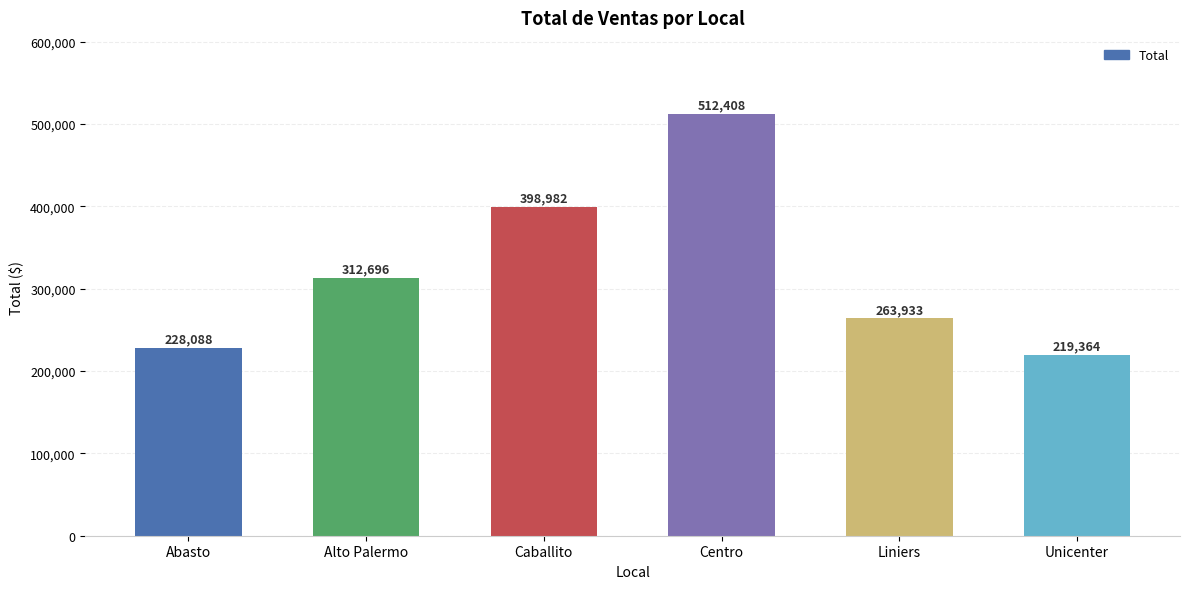

What is the approximate value at Unicenter?

219364